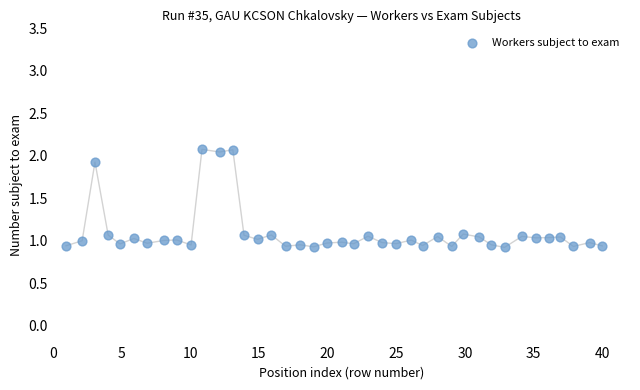

What is the range of X values (max minus min)?

39.0